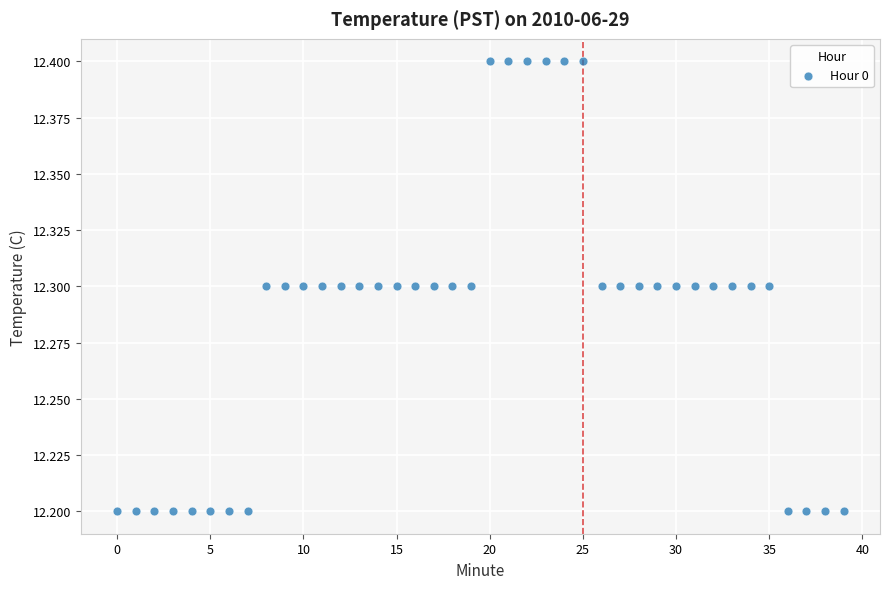

How many data points are displayed?

40